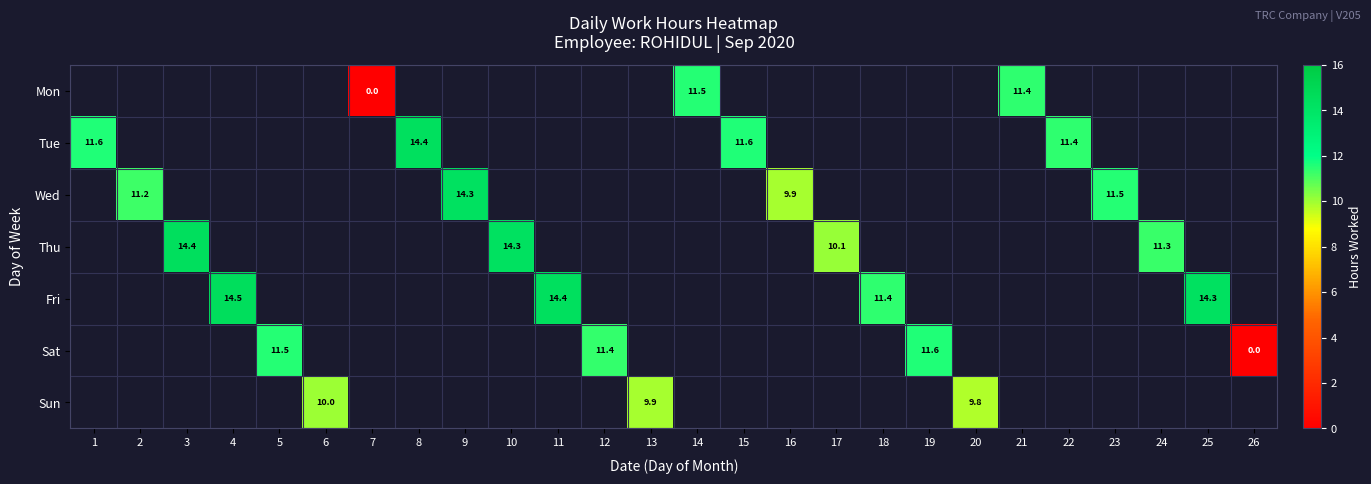

What is the difference between the maximum and minimum values in the Tue series?

3.0